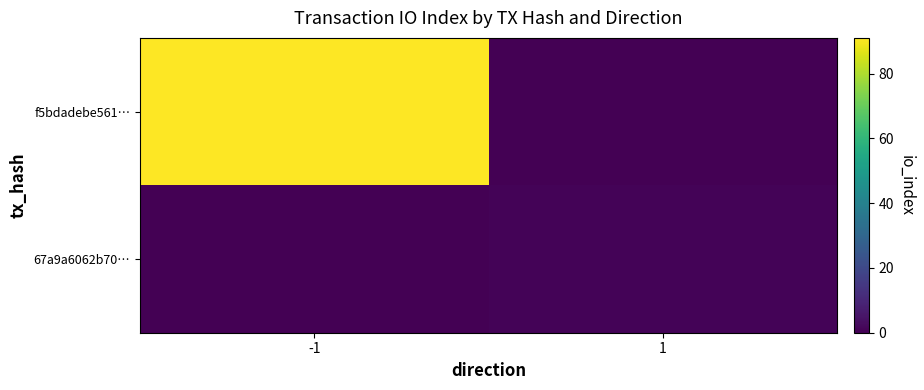

Which label corresponds to the smallest value in the chart?

1